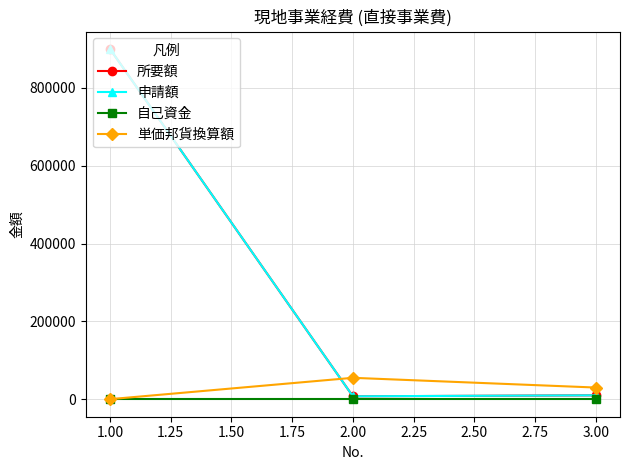

What is the maximum value for 申請額?

900000